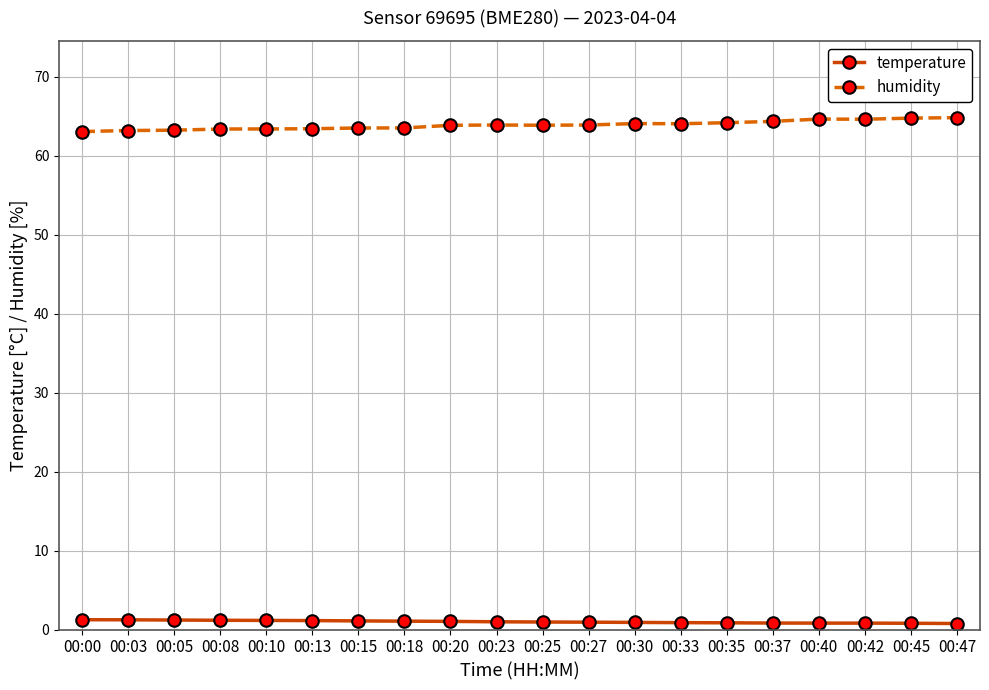

True or false: humidity has more than 2 points higher than both neighbors.

True